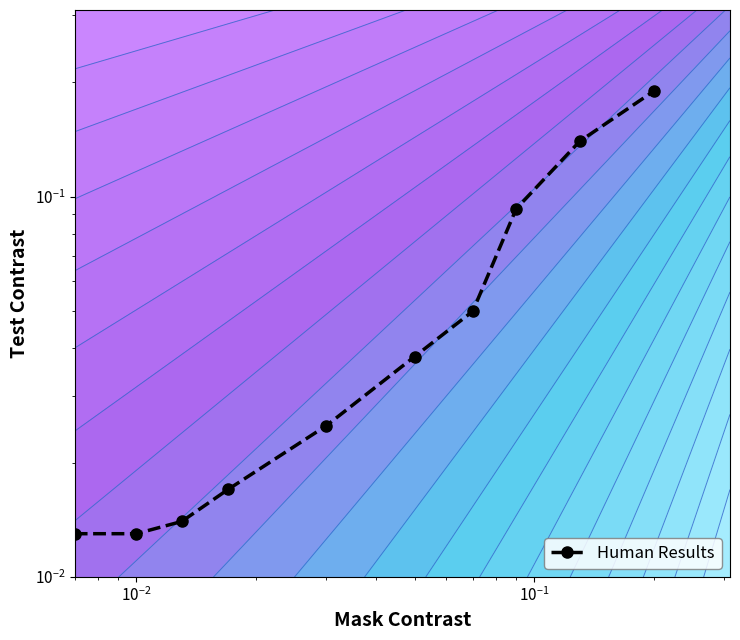

What is the average value?

0.1